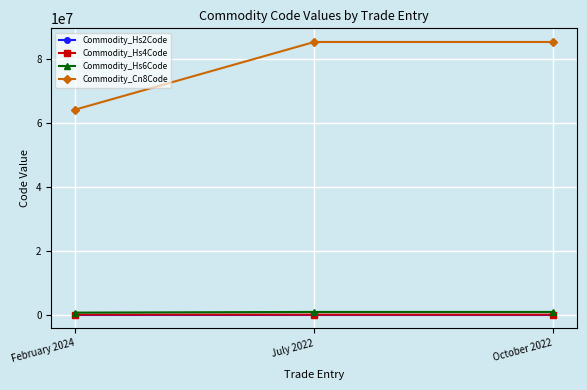

How many lines are shown in the chart?

4